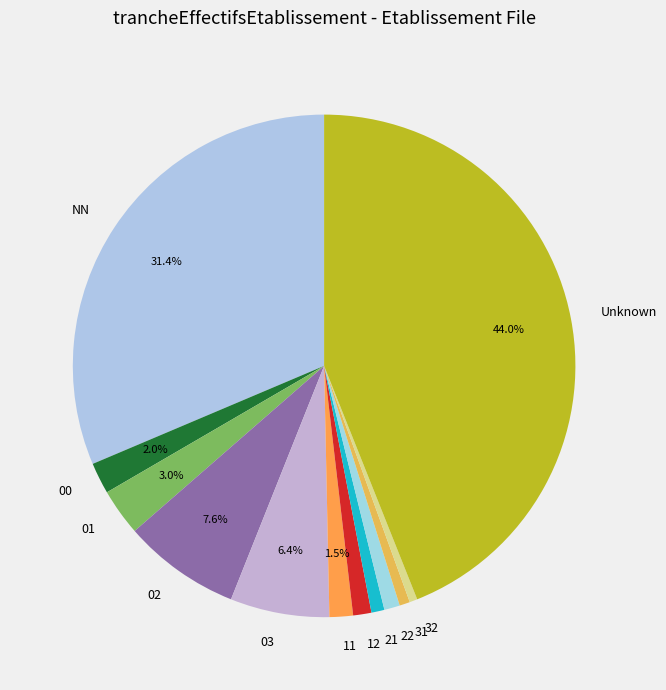

What is the largest slice in the pie chart?

Unknown